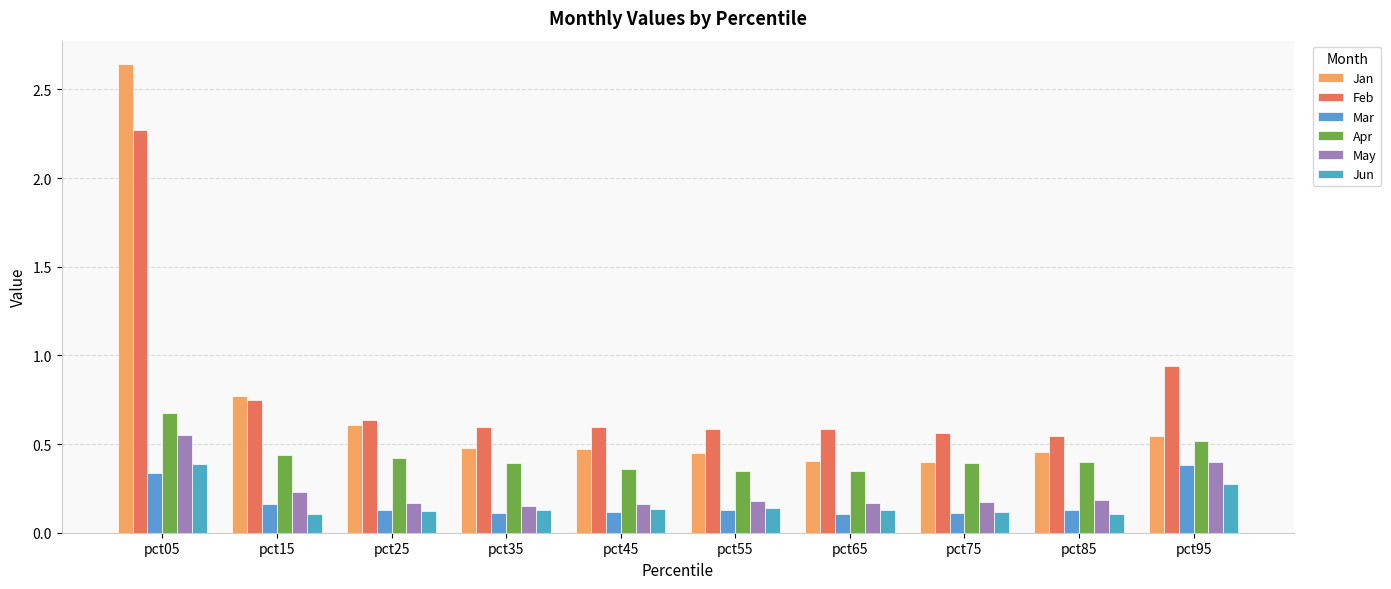

What is the highest value of the Jun series?

0.4